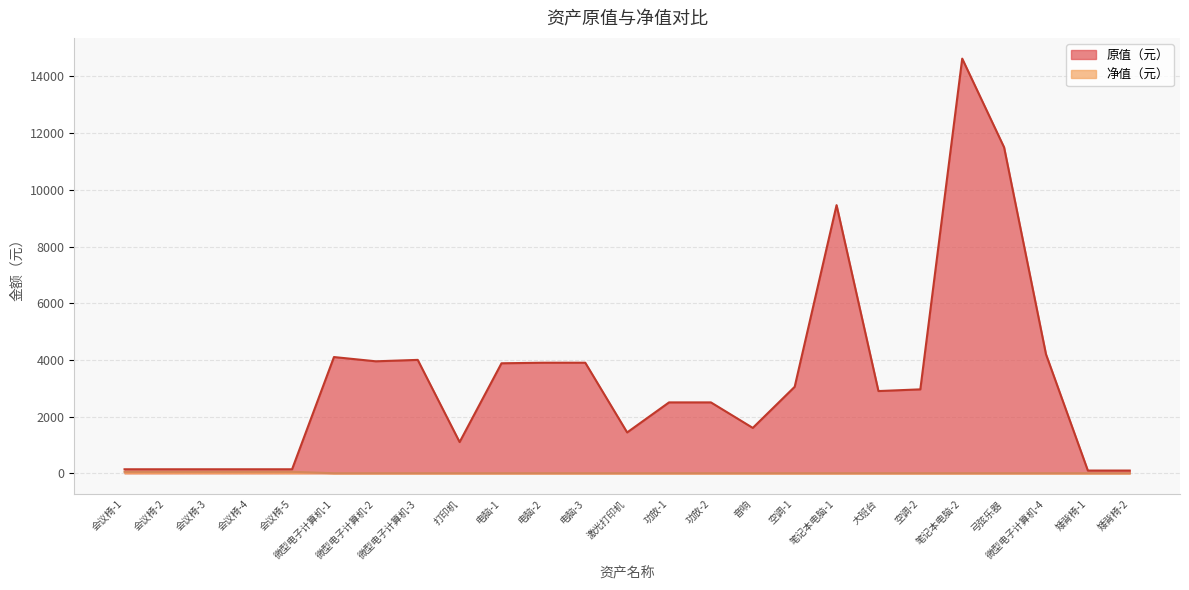

Where is the first local maximum for 原值（元）?

微型电子计算机-1